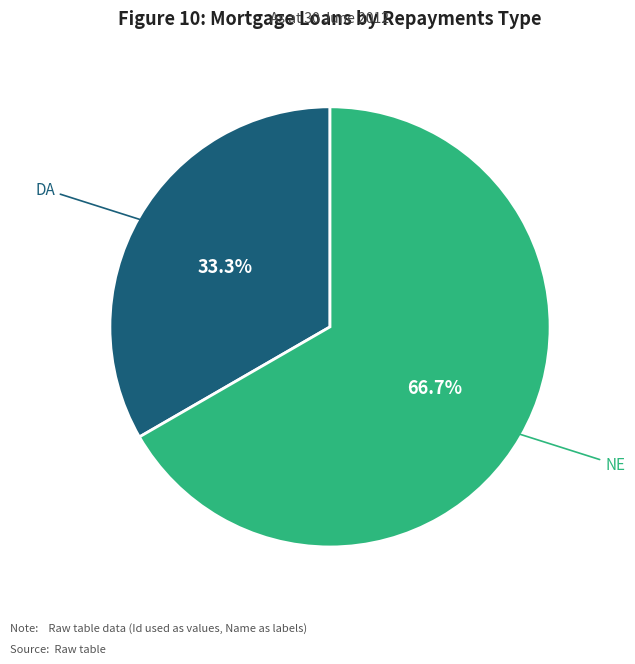

To the nearest percent, what is the average slice percentage?

50%